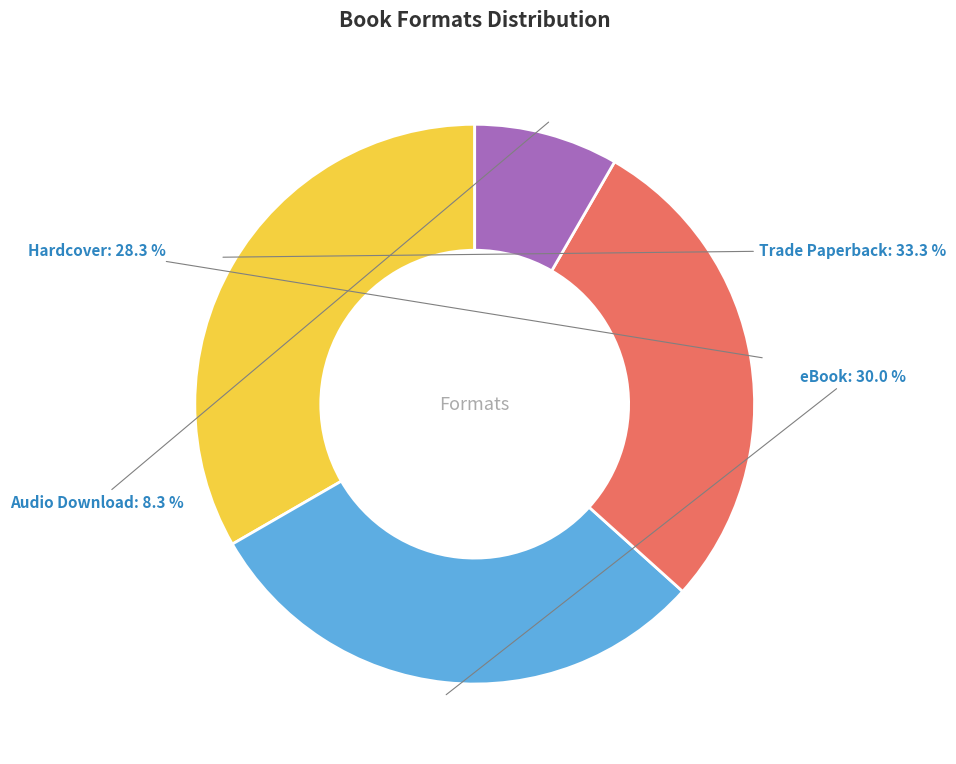

To the nearest percent, what percentage of the pie is Trade Paperback?

33%